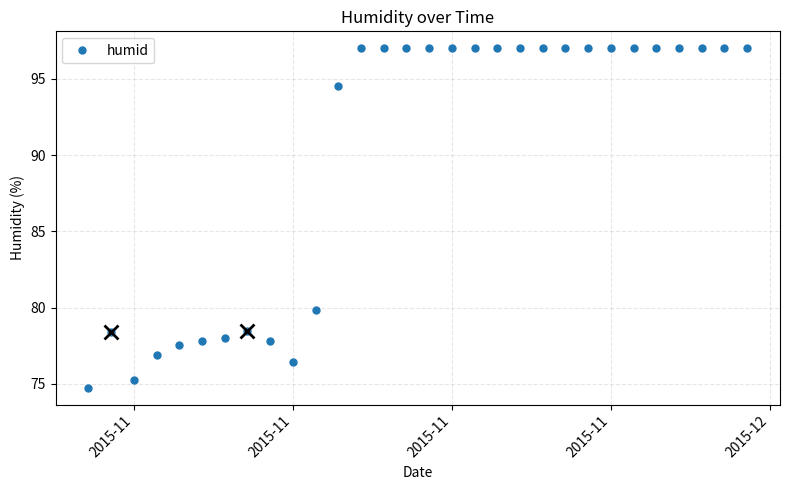

What is the smallest value displayed?

74.8